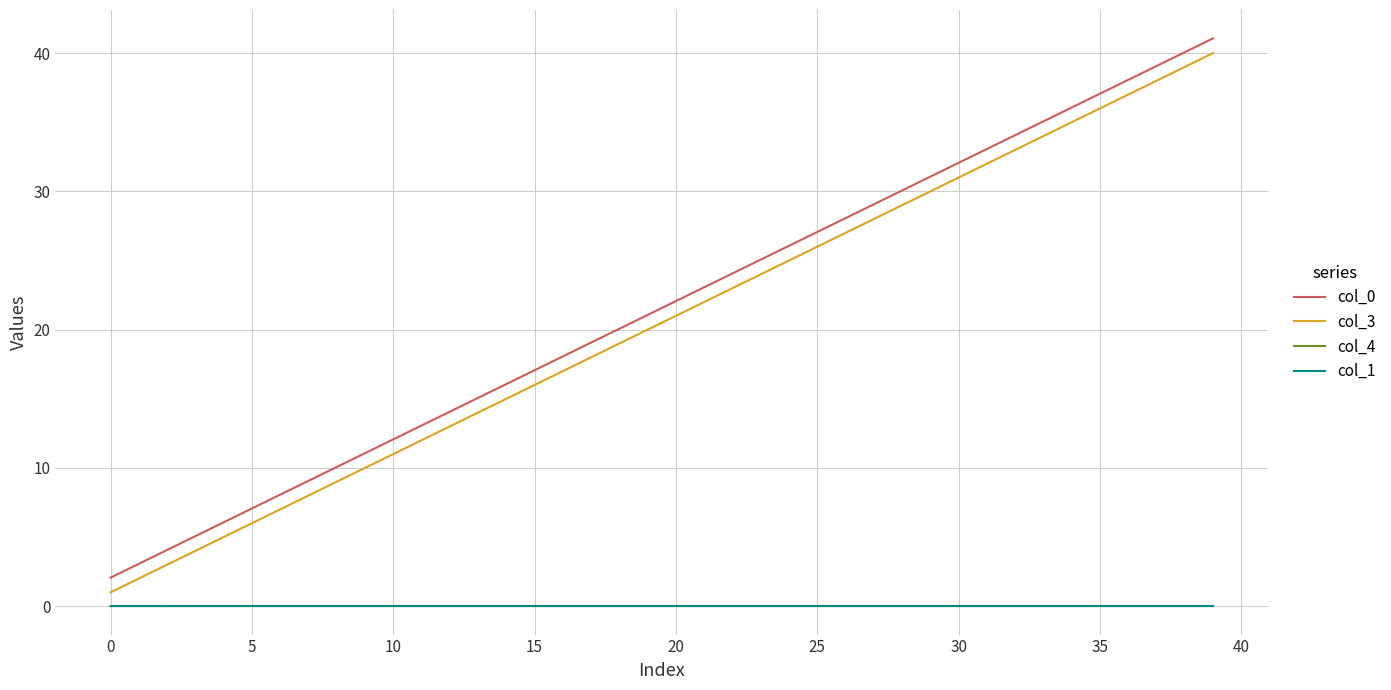

Which series has the widest spread of values?

col_3